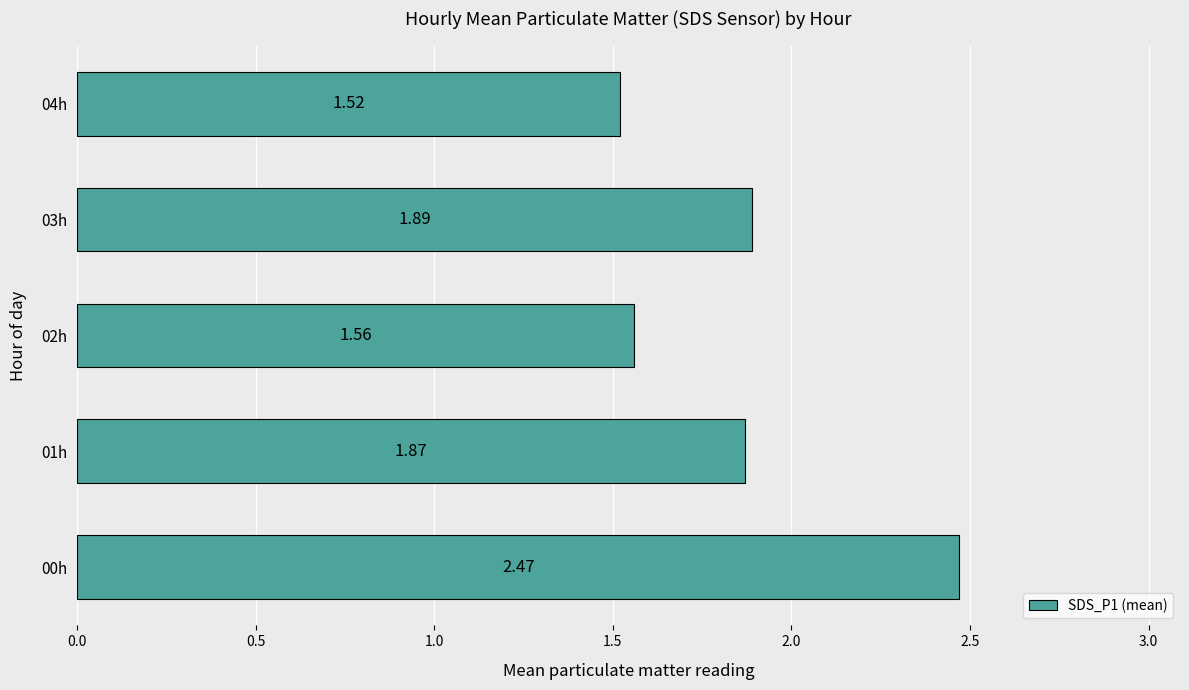

At which category does the chart reach its minimum across all series?

04h